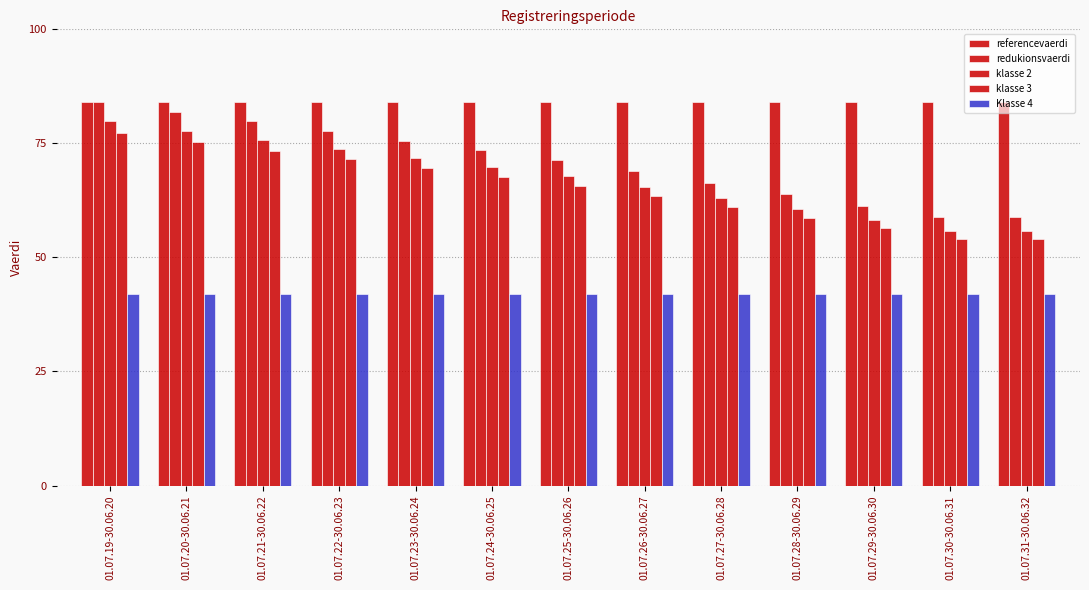

Count the number of data series in this chart.

5